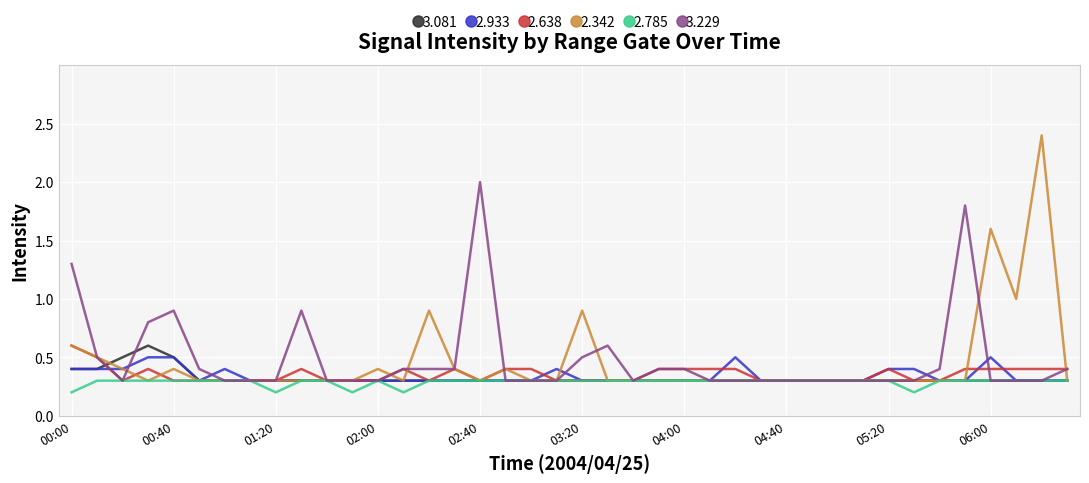

What is the maximum value for 3.081?

0.6